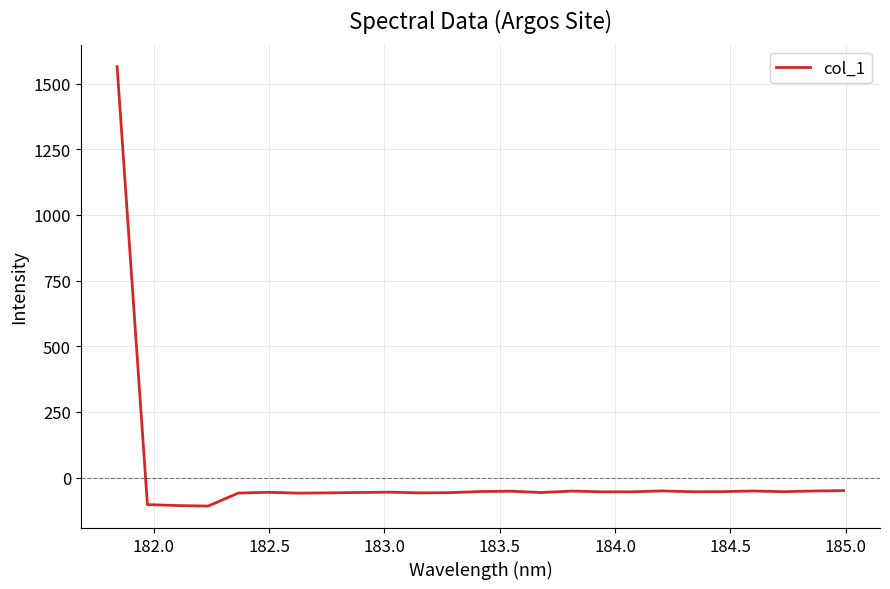

What is the difference between the maximum and second lowest values?

1670.7